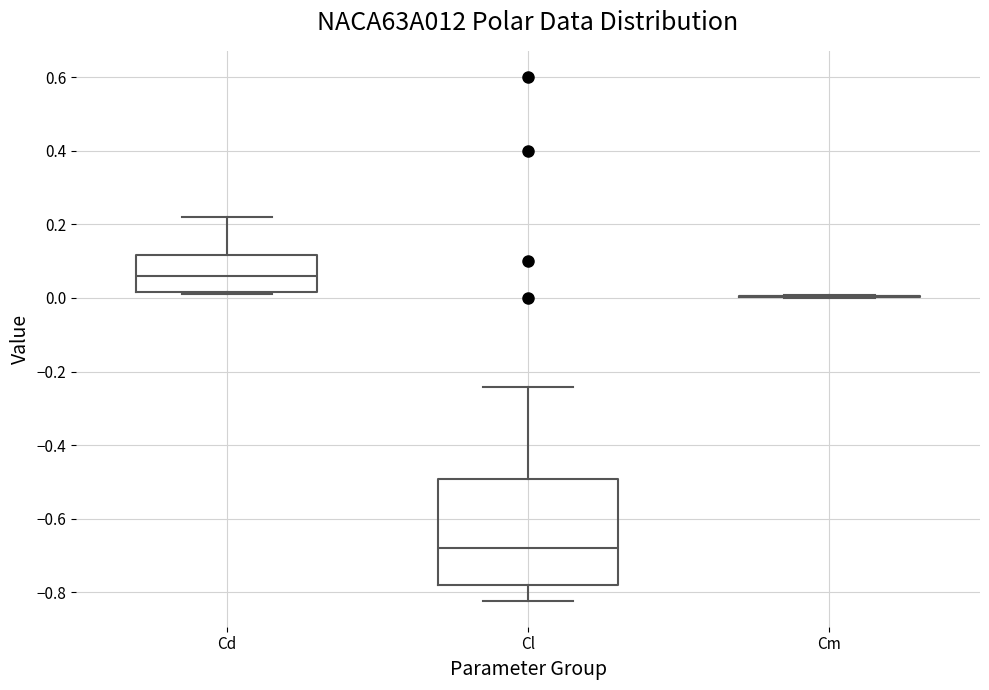

Reading left to right, read every box against the y-axis: the position of its median line, the range the box covers, and the ends of its whiskers. The values are not printed on the chart, so give them approximately, as read against the axis.

Cd: median 0.06, box 0.02 to 0.12, whiskers 0.02 to 0.22
Cl: median -0.68, box -0.78 to -0.50, whiskers -0.82 to -0.24
Cm: box collapsed to a line at 0.00, whiskers 0.00 to 0.00